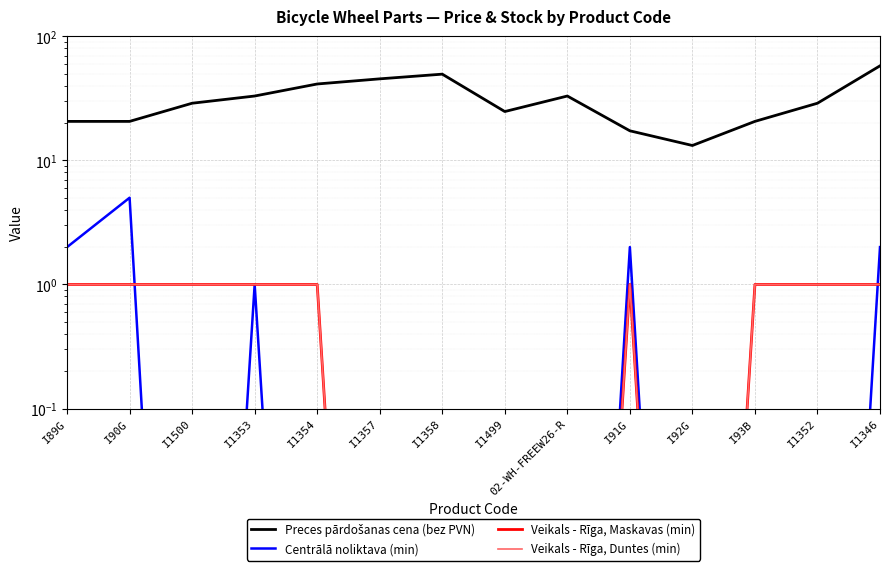

What is the difference between the maximum and minimum values in the Preces pārdošanas cena (bez PVN) series?

44.6